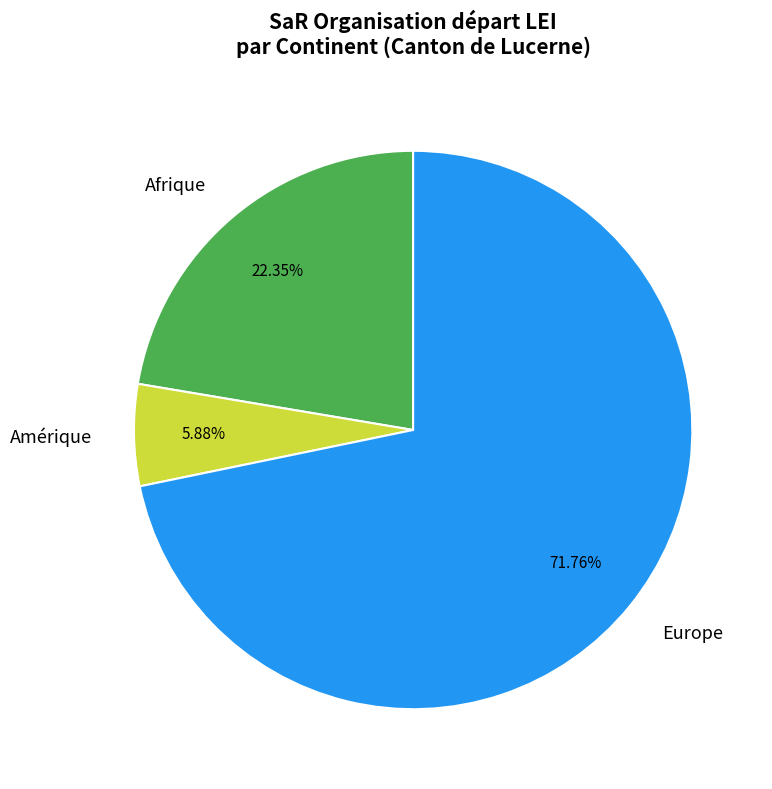

Count the number of slices in the pie.

3